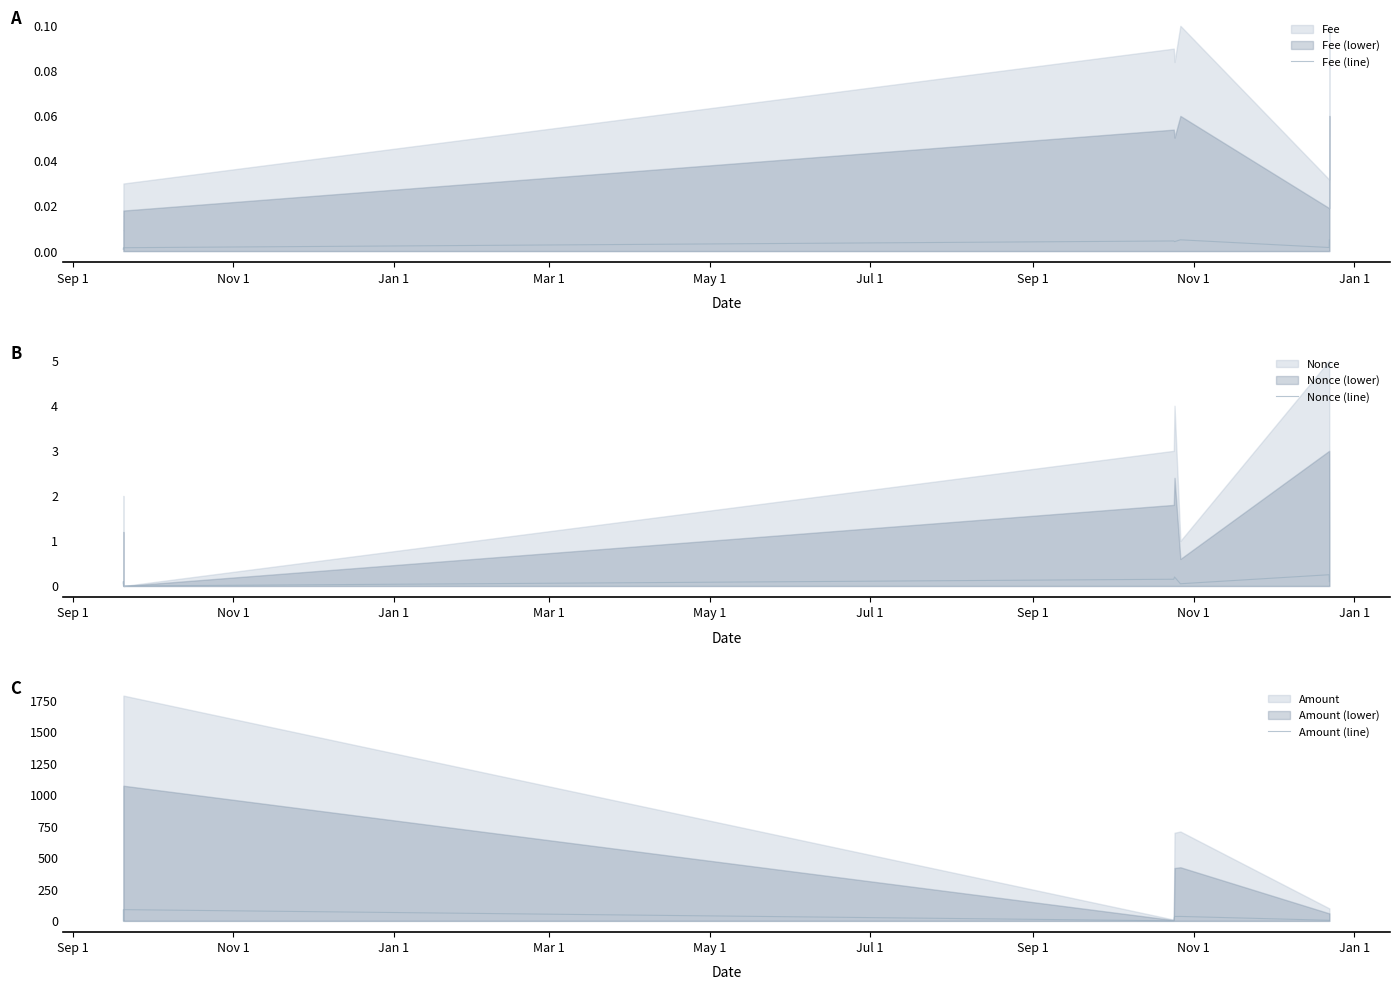

What is the sum of all Nonce (line) values?

0.9